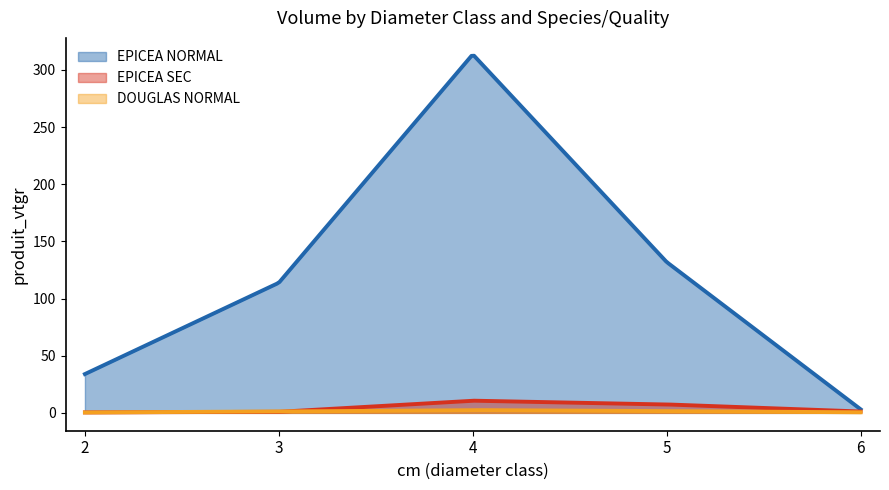

Between 3 and 4, which series saw the biggest shift?

EPICEA NORMAL